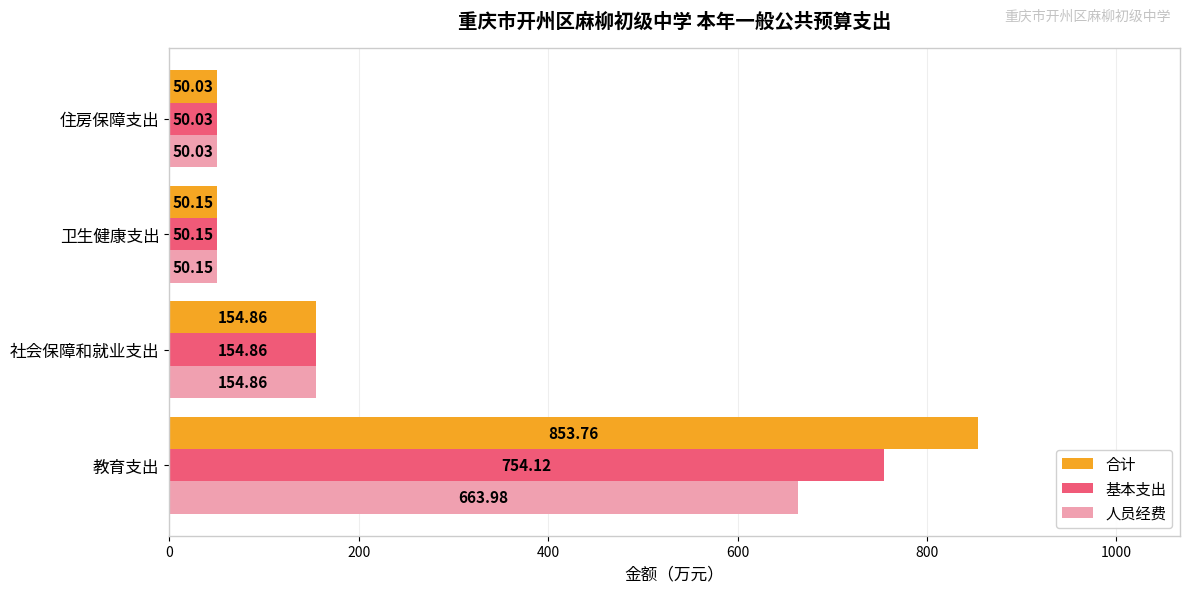

What is the difference between the highest and lowest values at 教育支出?

189.8